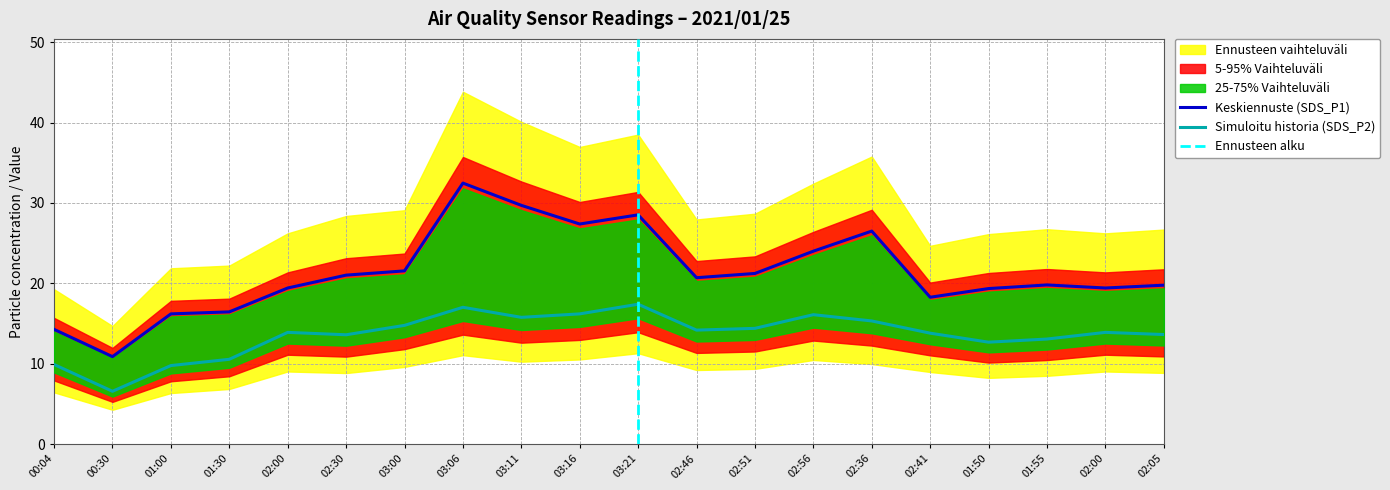

At 03:16, list the series in order from smallest to largest.

SDS_P2, SDS_P1